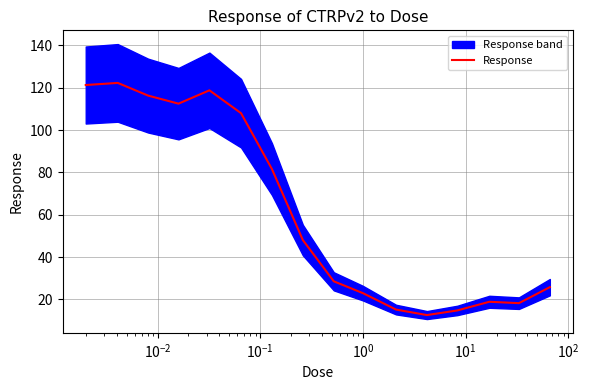

What is the value of the 10th point from the left?

23.0